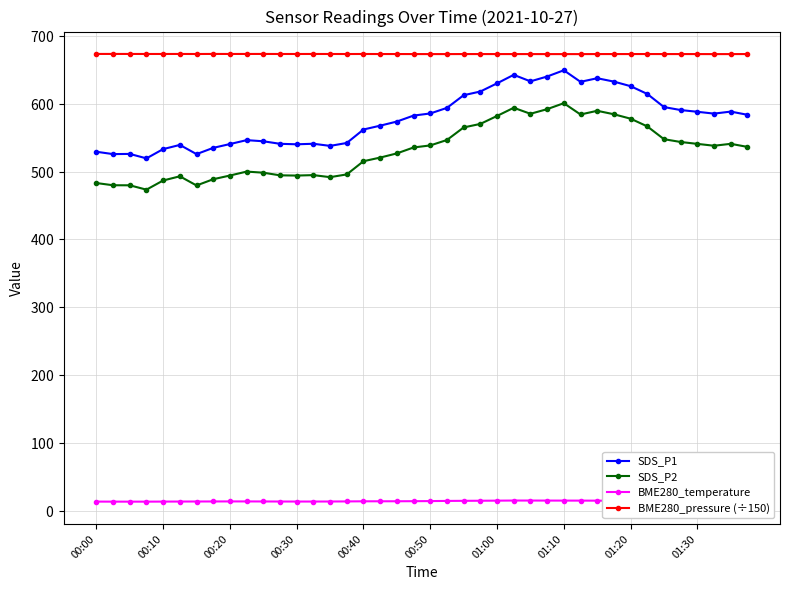

What are all the series names shown in the legend?

SDS_P1, SDS_P2, BME280_temperature, BME280_pressure (÷150)